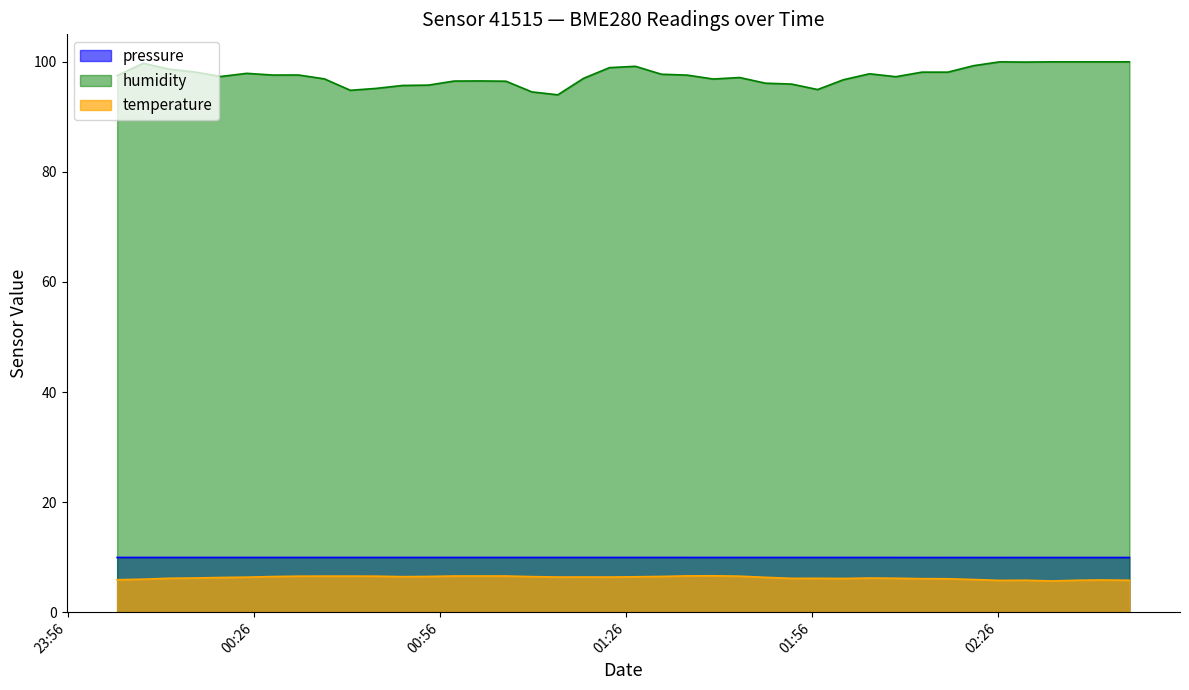

What is the maximum value for humidity?

100.0